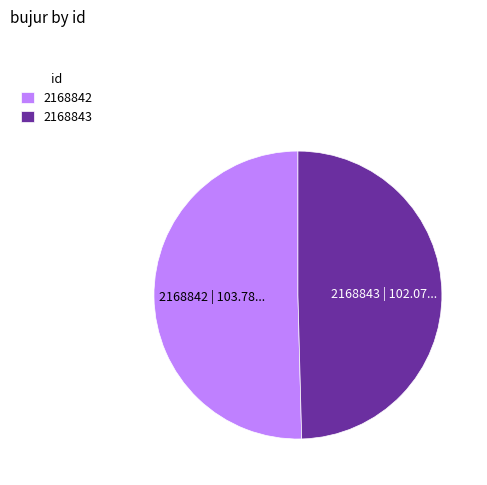

Does any single category account for the majority?

Yes